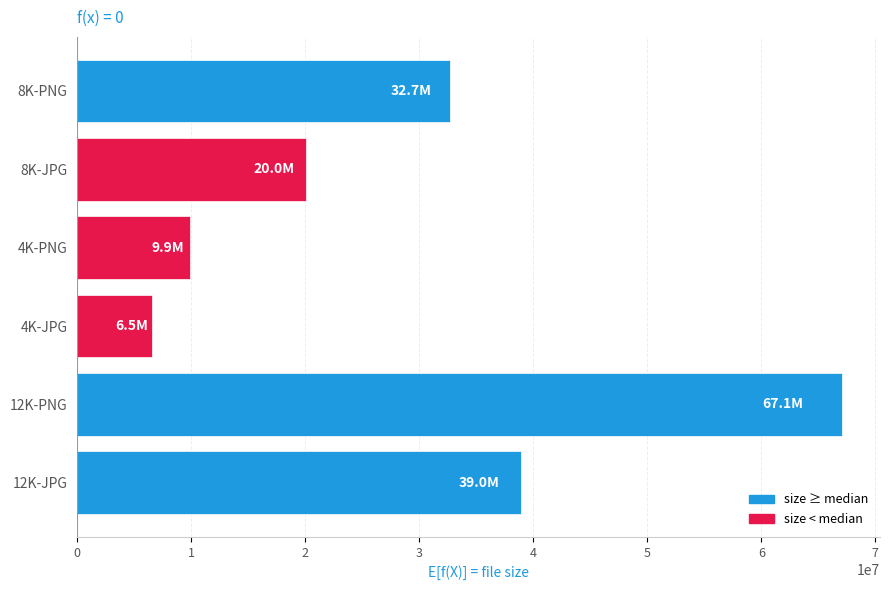

Which label corresponds to the largest value in the chart?

12K-PNG